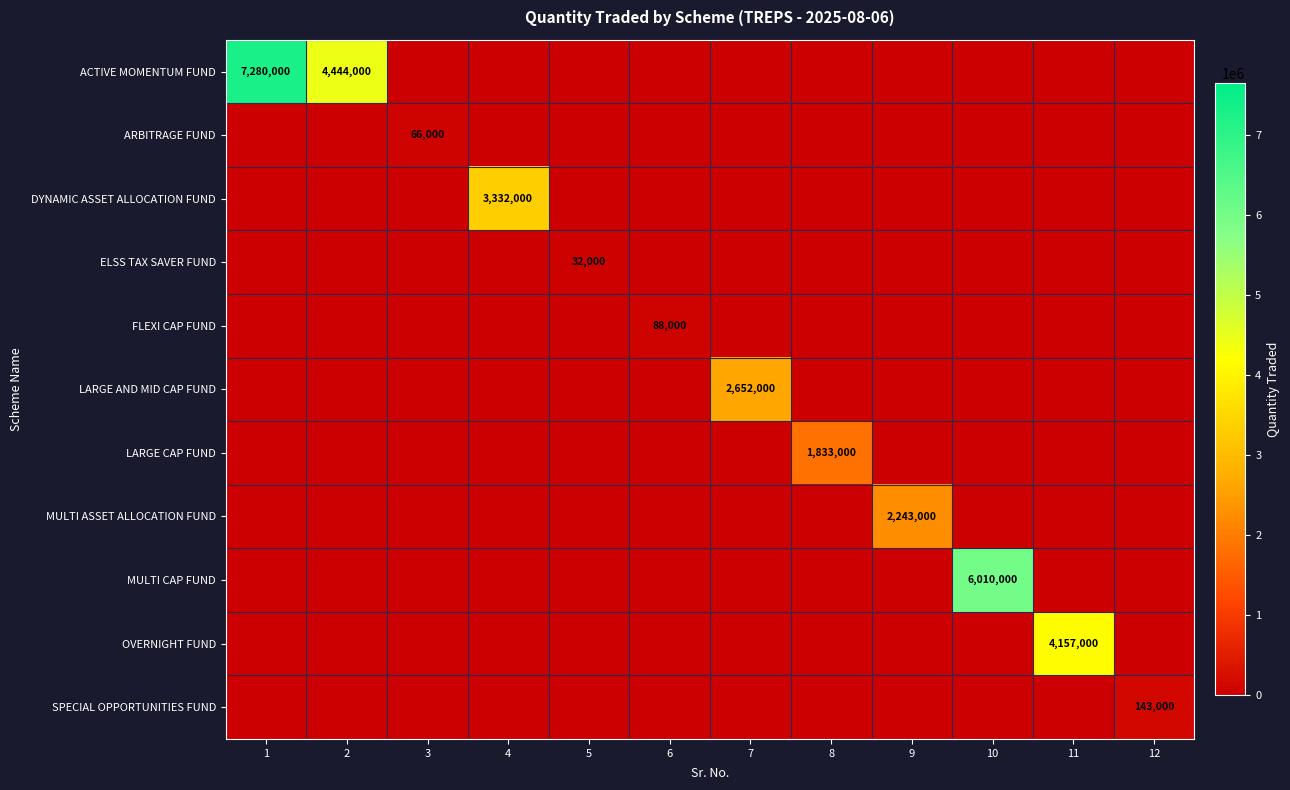

Is the value of FLEXI CAP FUND at 4 greater than the value of MULTI ASSET ALLOCATION FUND at 2?

No